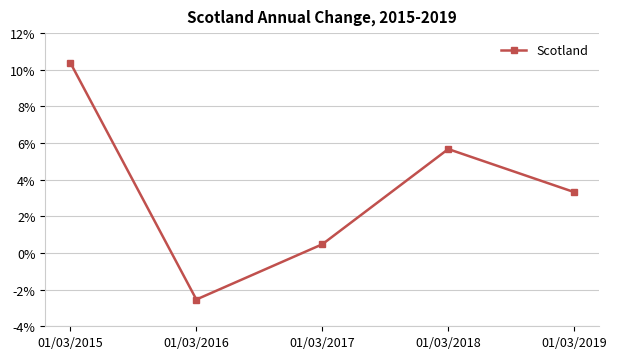

Which category has the highest value across all series?

01/03/2015